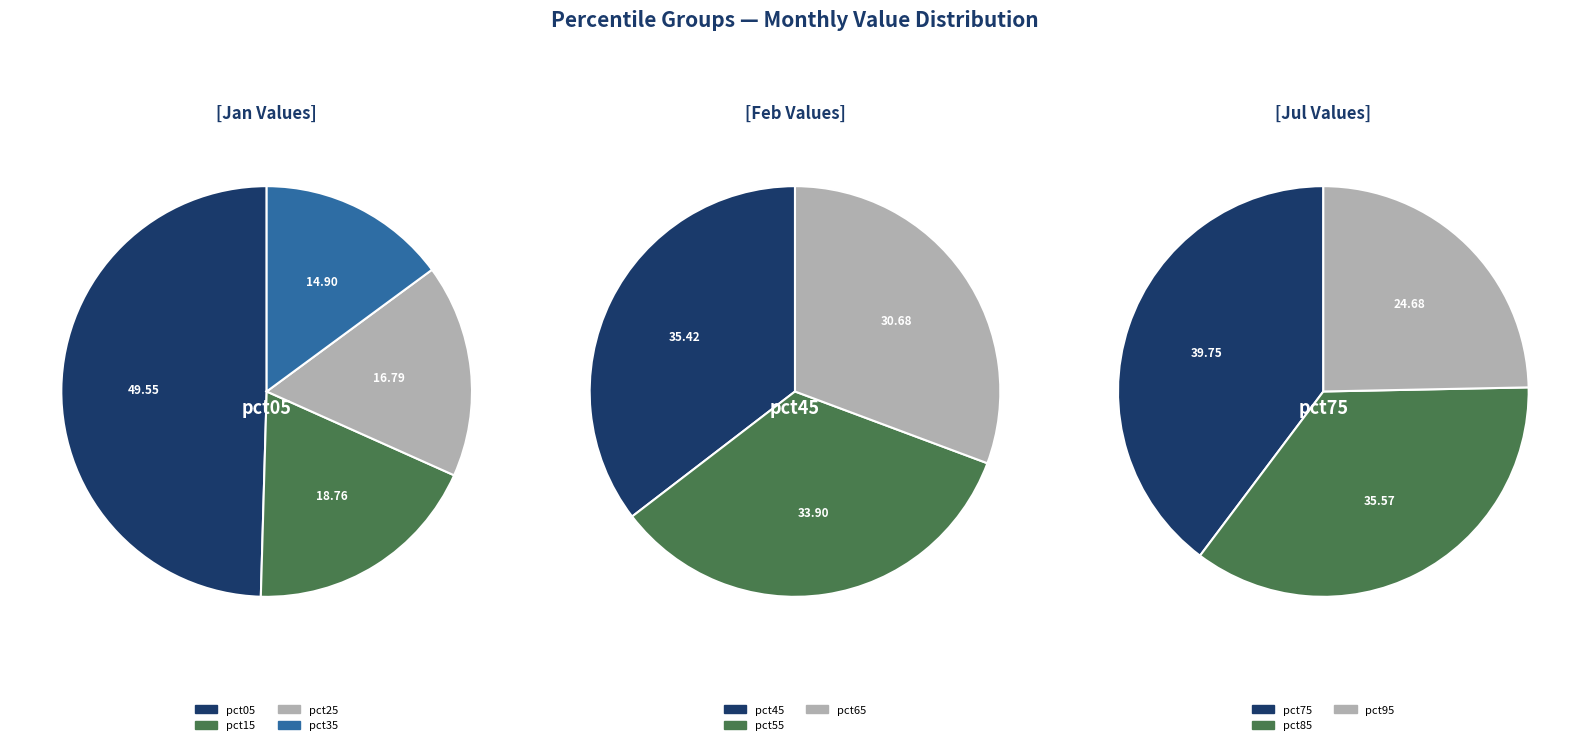

Count the number of slices in the pie.

10